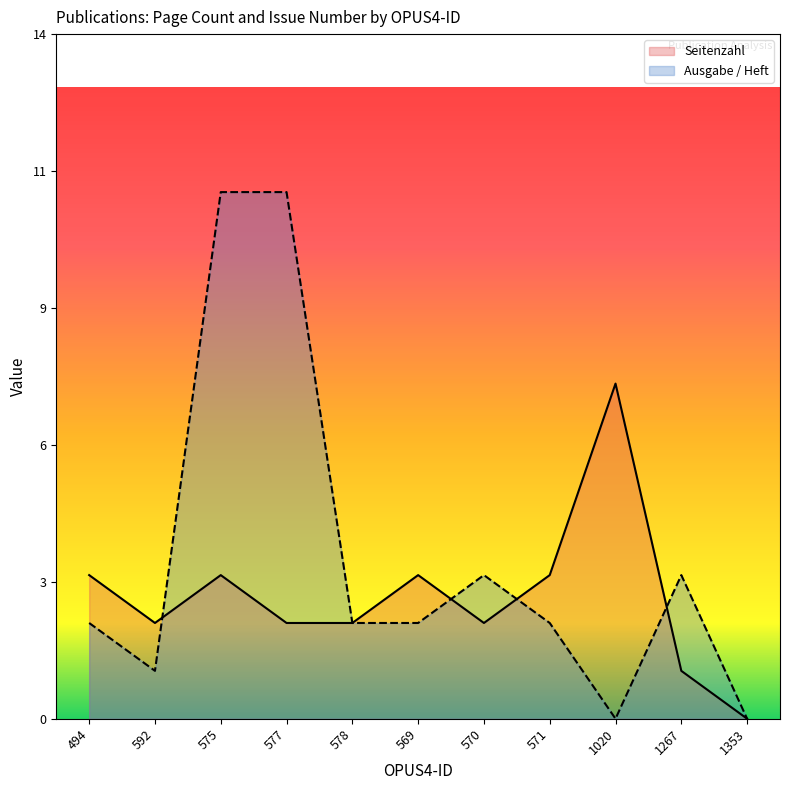

True or false: Seitenzahl has a value of 3 at 1020.

False